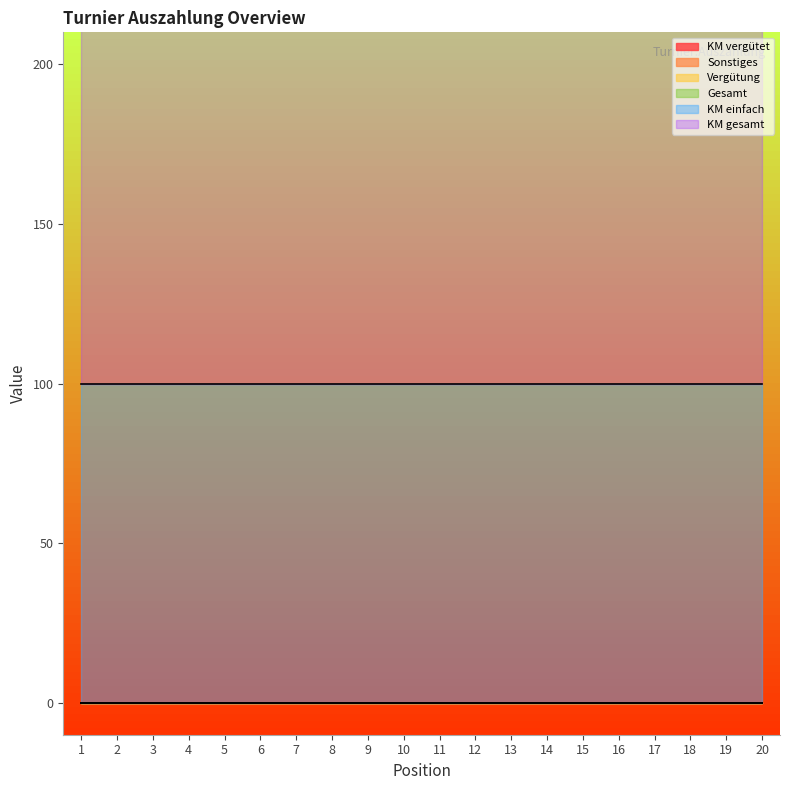

What are all the series names shown in the legend?

KM vergütet, Sonstiges, Vergütung, Gesamt, KM einfach, KM gesamt